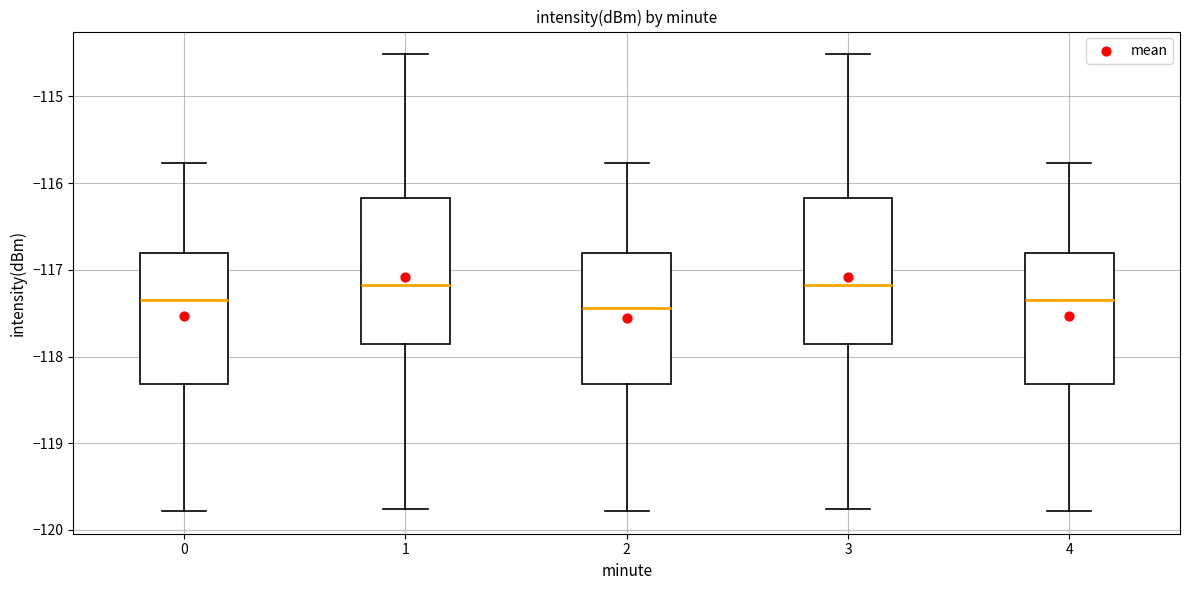

Where does the median line of the box at x = 2 sit on the y-axis? The values are not printed on the chart, so give them approximately, as read against the axis.

-117.4